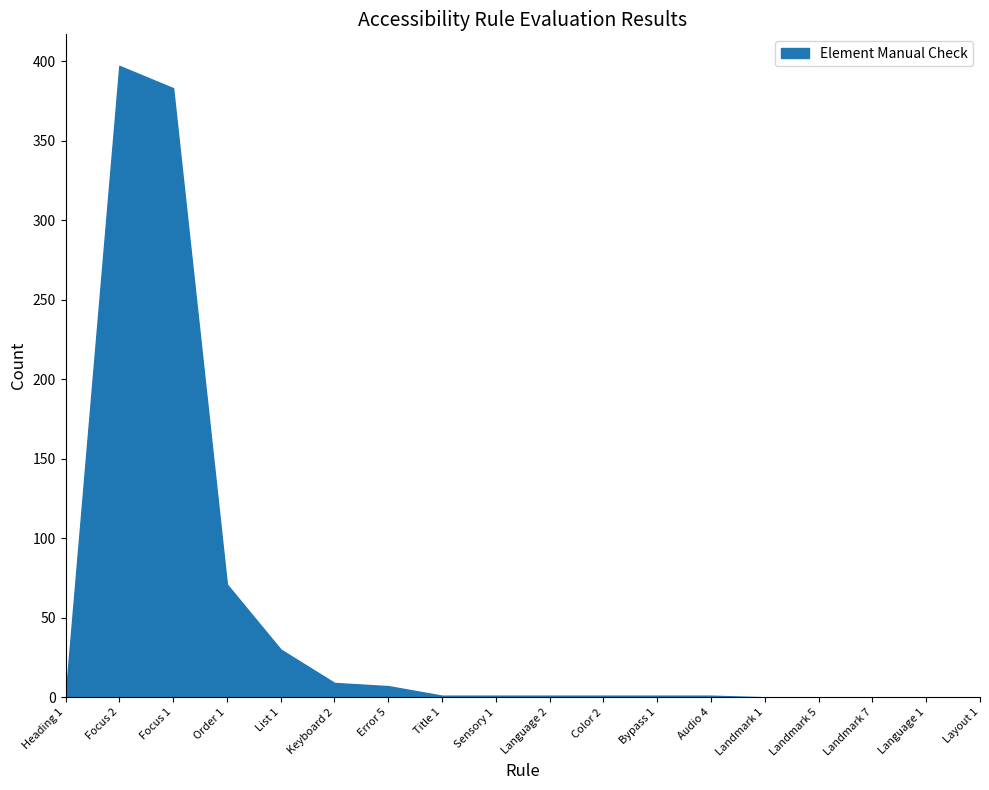

What position from the left is Language 1?

17